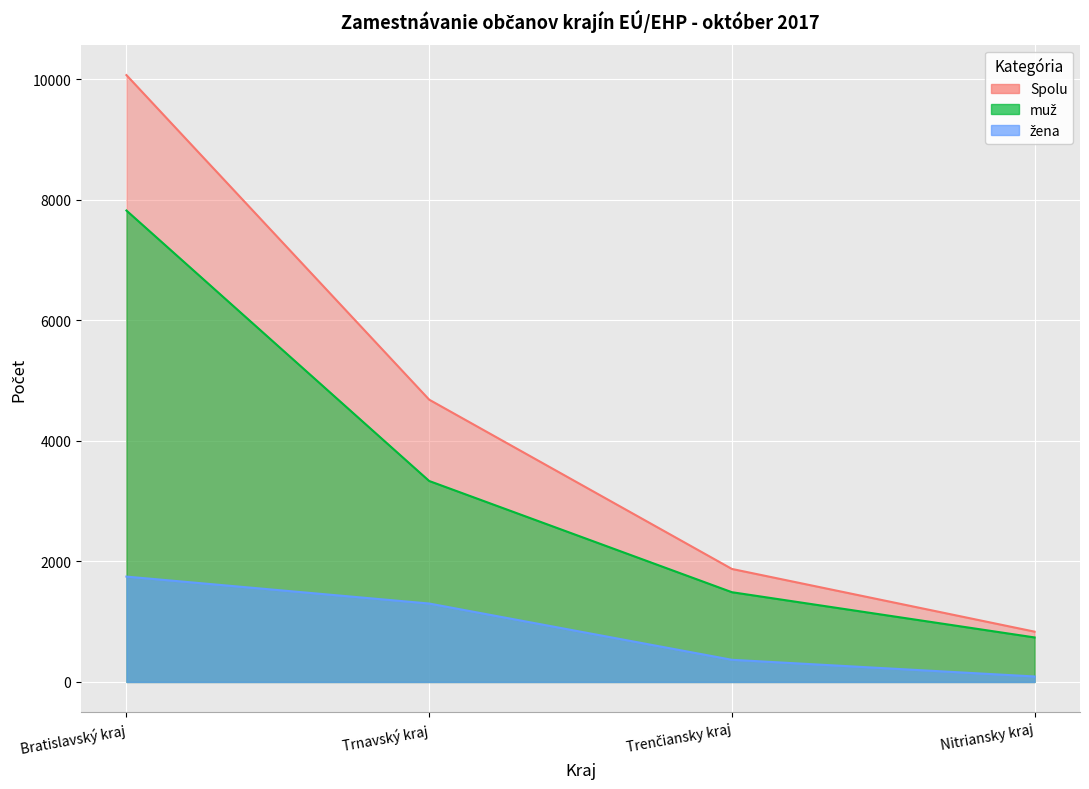

At which category does the chart reach its peak across all series?

Bratislavský kraj